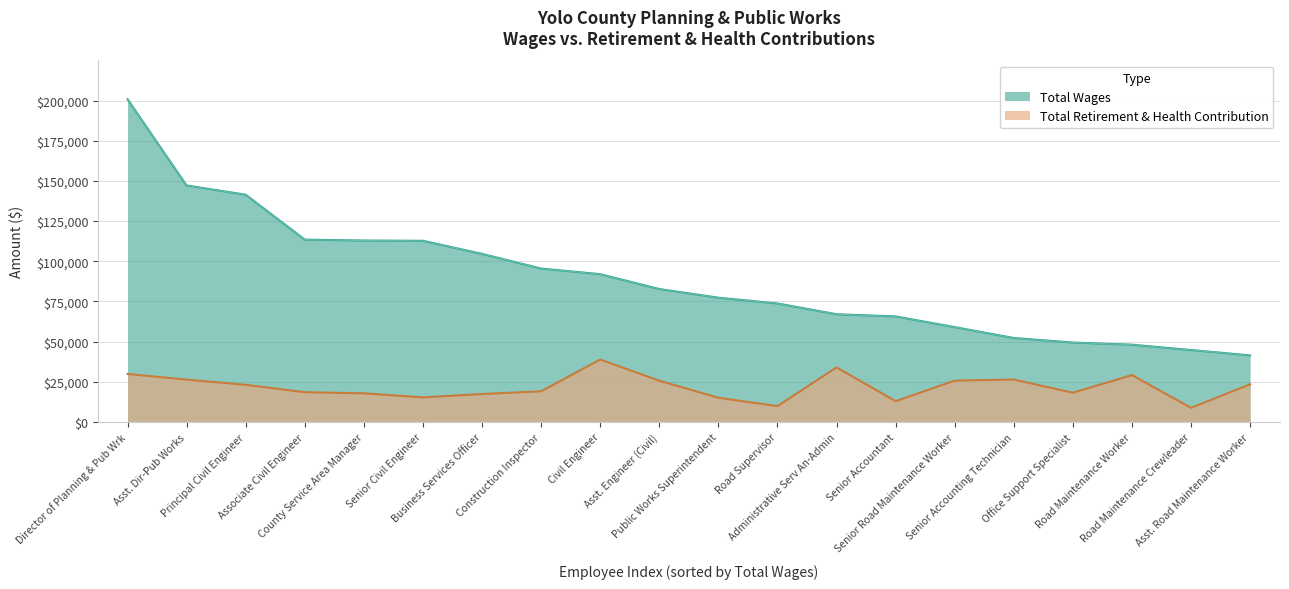

Which series changed the most between Director of Planning & Pub Wrk and Road Maintenance Crewleader?

Total Wages